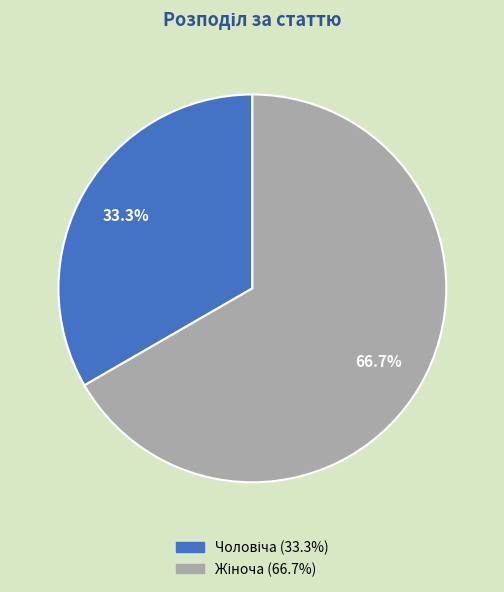

Is there a majority slice in this chart?

Yes